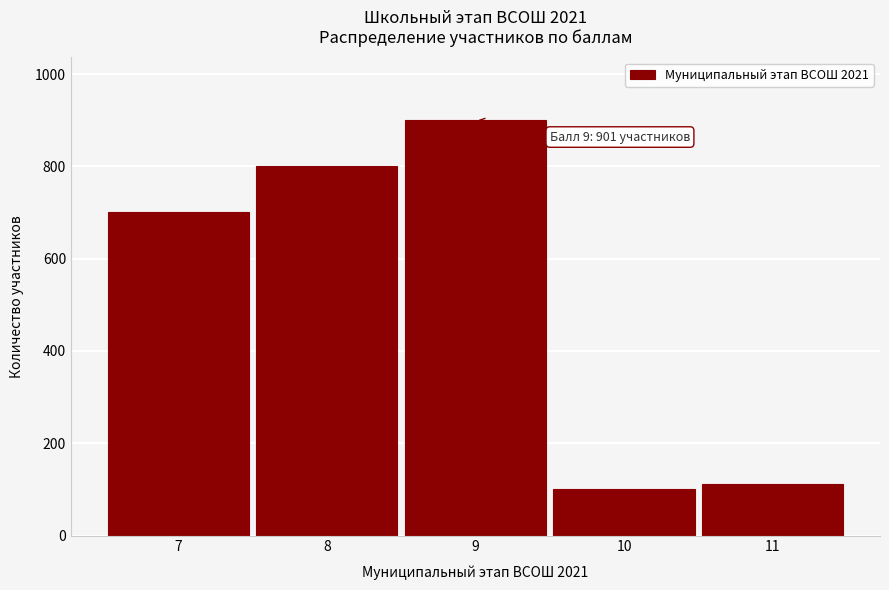

Reading right to left, extract all data points from this chart.

111	101	901	801	701